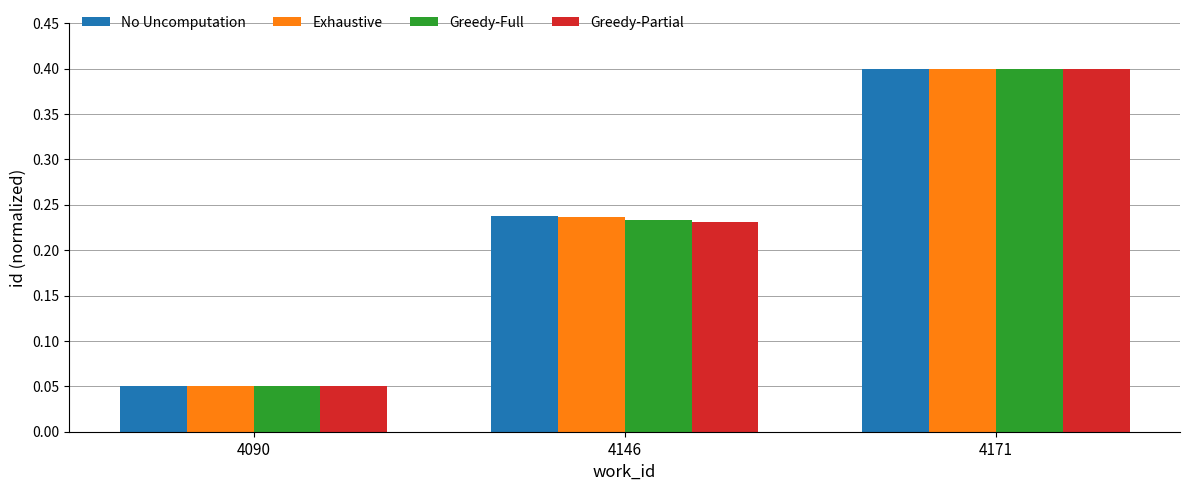

At how many categories does at least one series exceed 0?

3